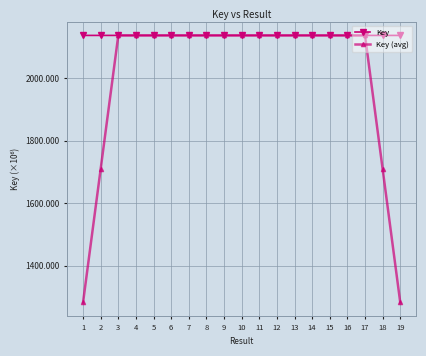

What is the spread (max minus min) of values at 14?

25281.4